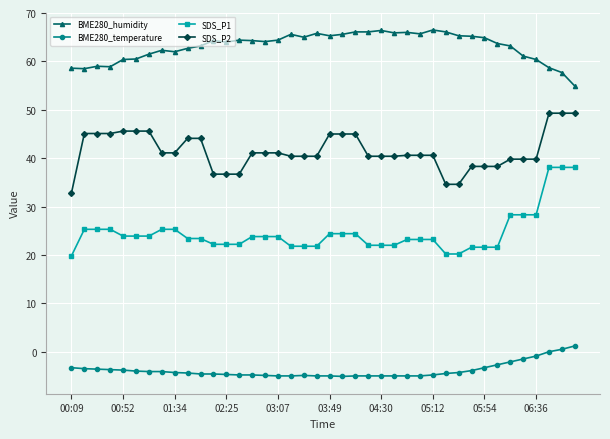

At how many categories does at least one series exceed 25?

40